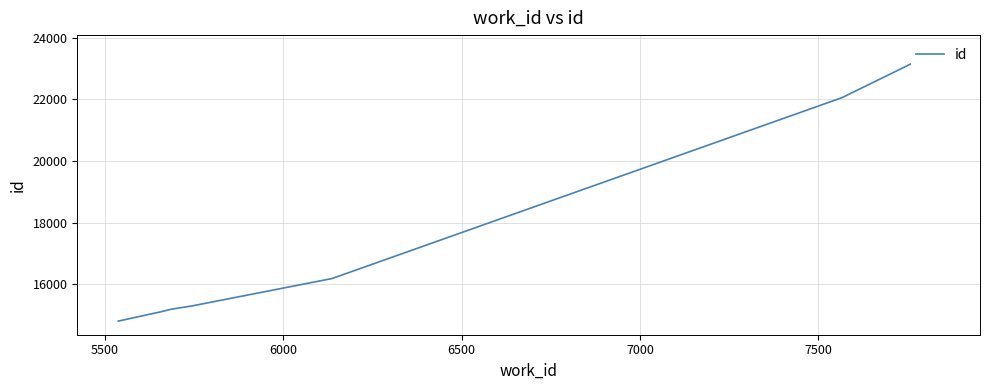

Does the chart have visible grid lines?

Yes